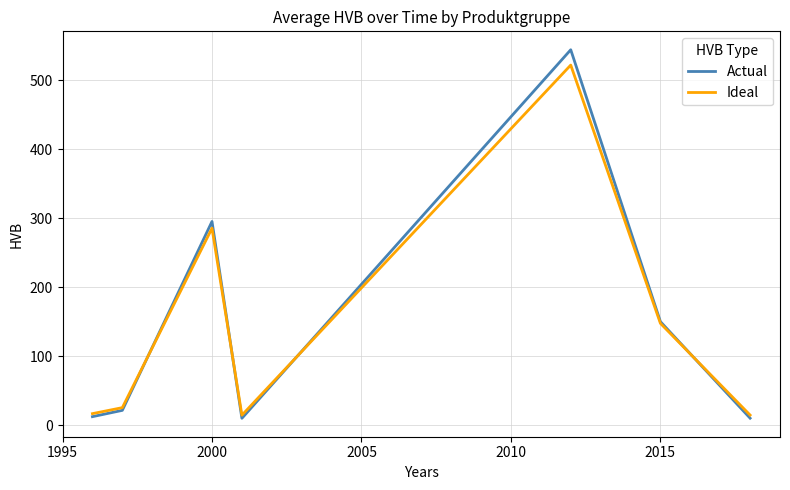

What is the maximum value shown in the chart?

544.1